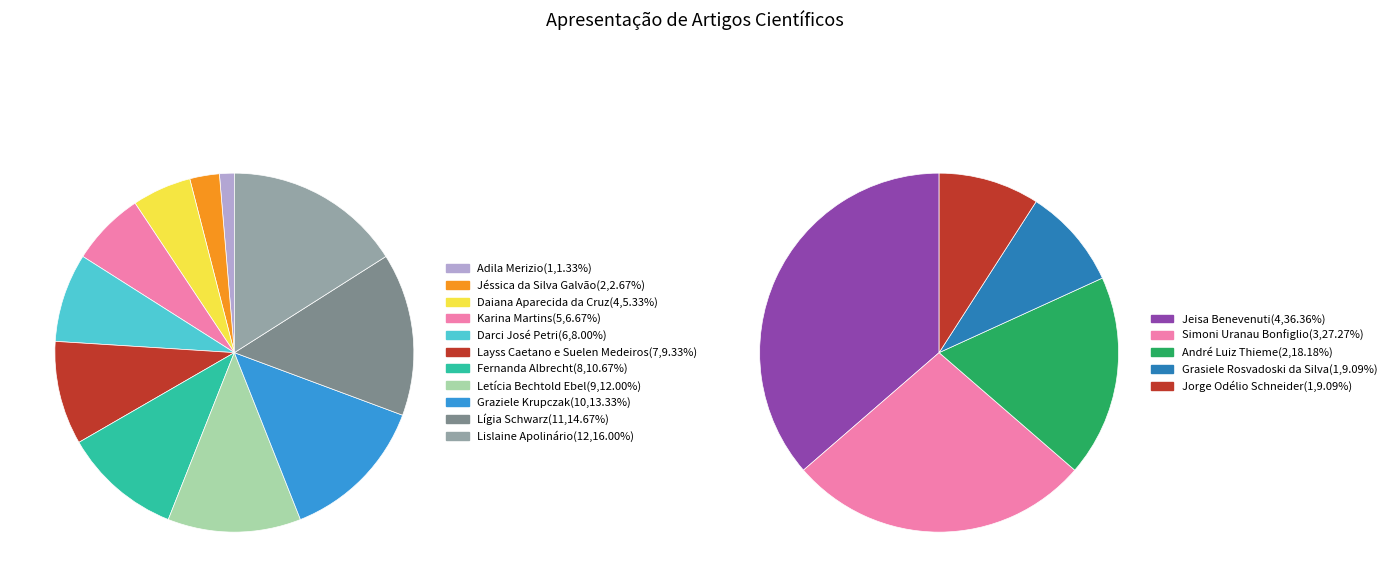

Does Lislaine Apolinário represent more than half of the total?

No